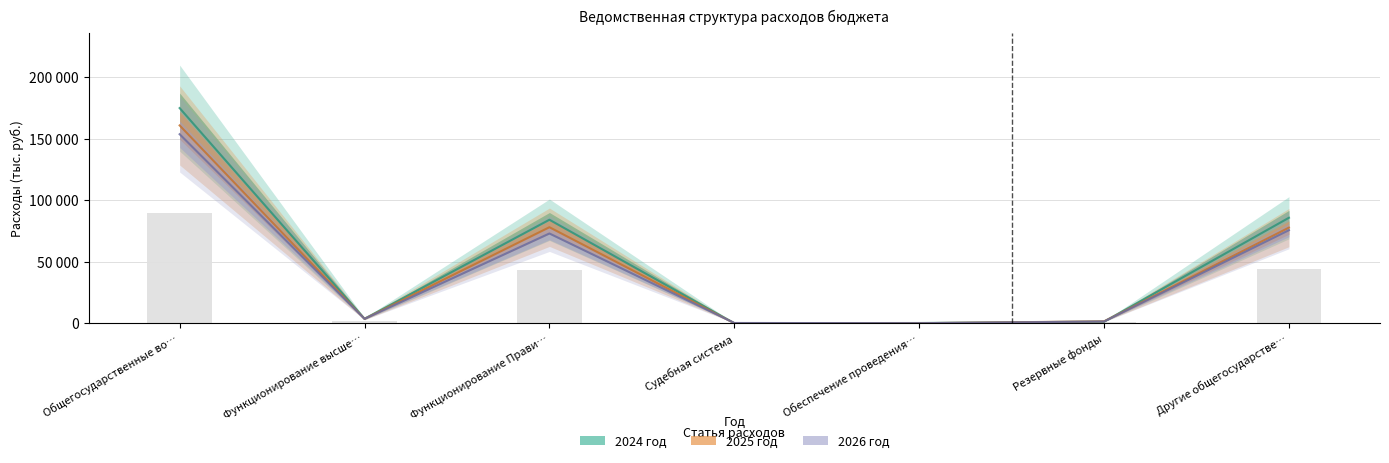

What is the difference between the maximum and minimum values in the 2025 год series?

160982.9